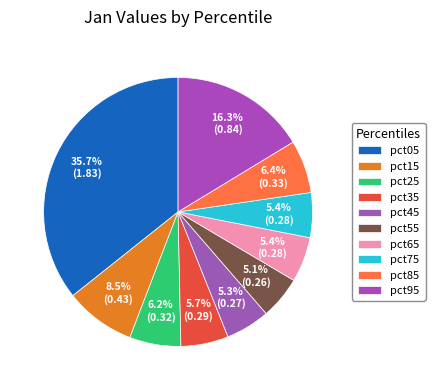

True or false: pct05 accounts for 22% of the total.

False